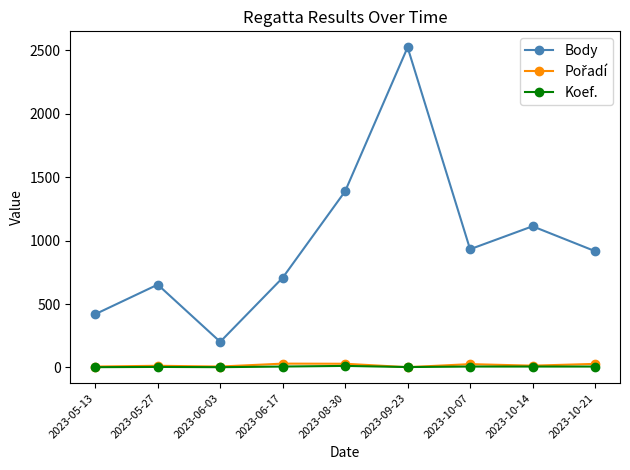

What is the label of the 5th point from the left?

2023-08-30